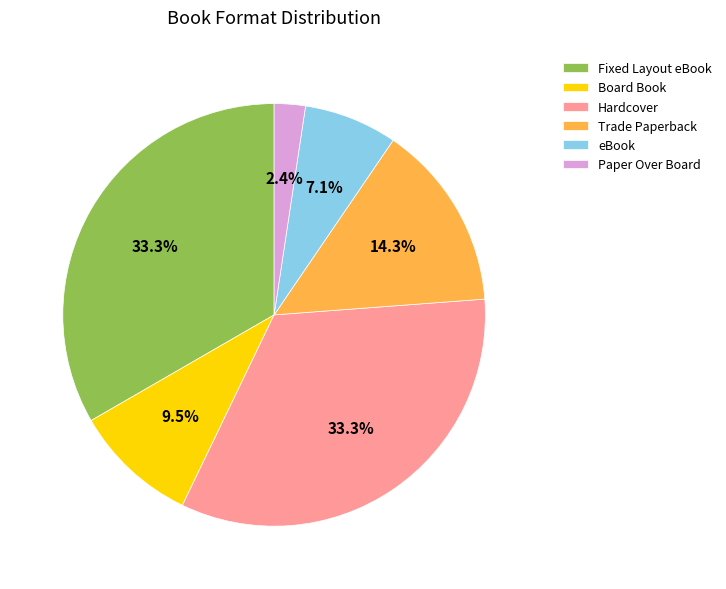

To the nearest percent, what is the difference between the largest and smallest slice percentages?

31%